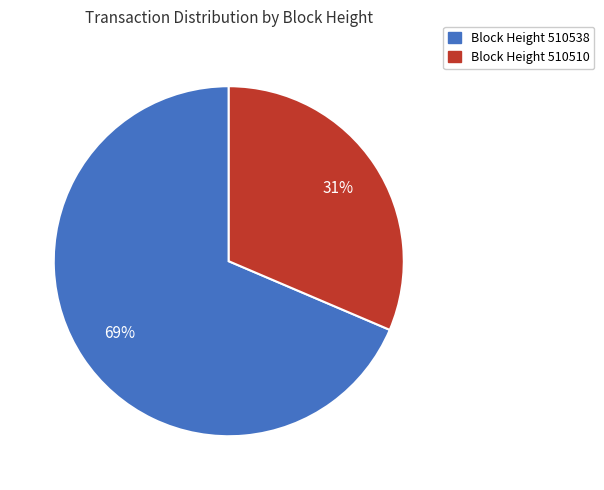

Is there a majority slice in this chart?

Yes